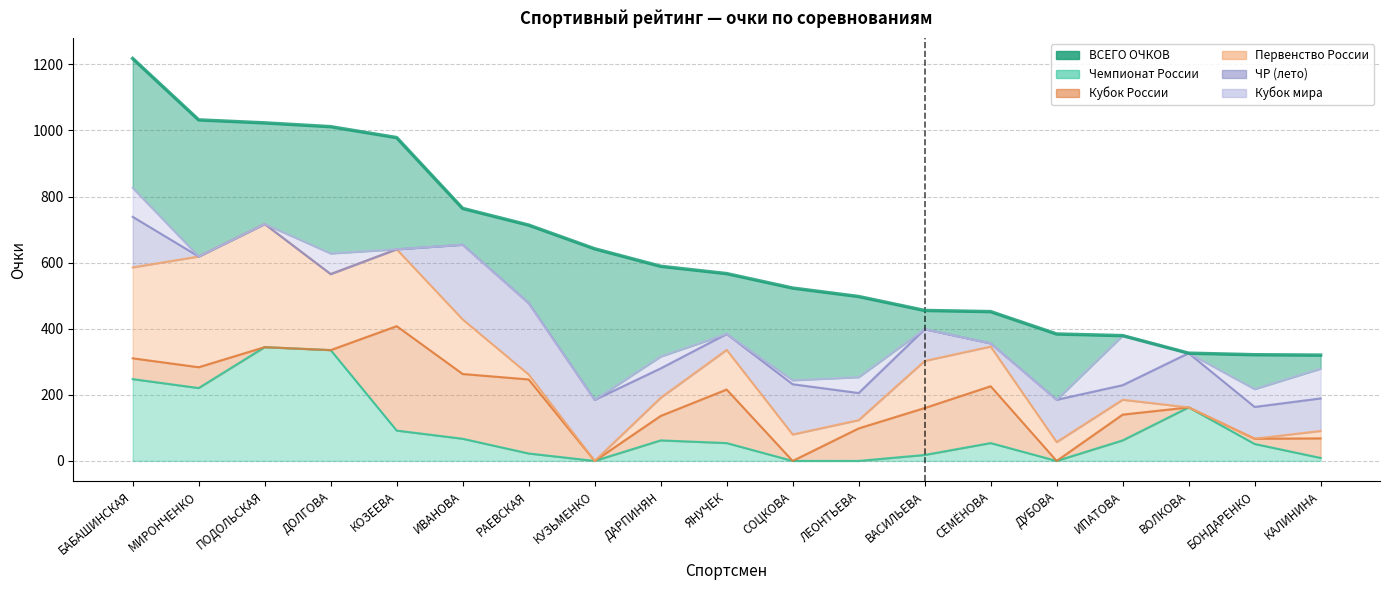

True or false: there are more than 0 points higher than both neighbors.

False